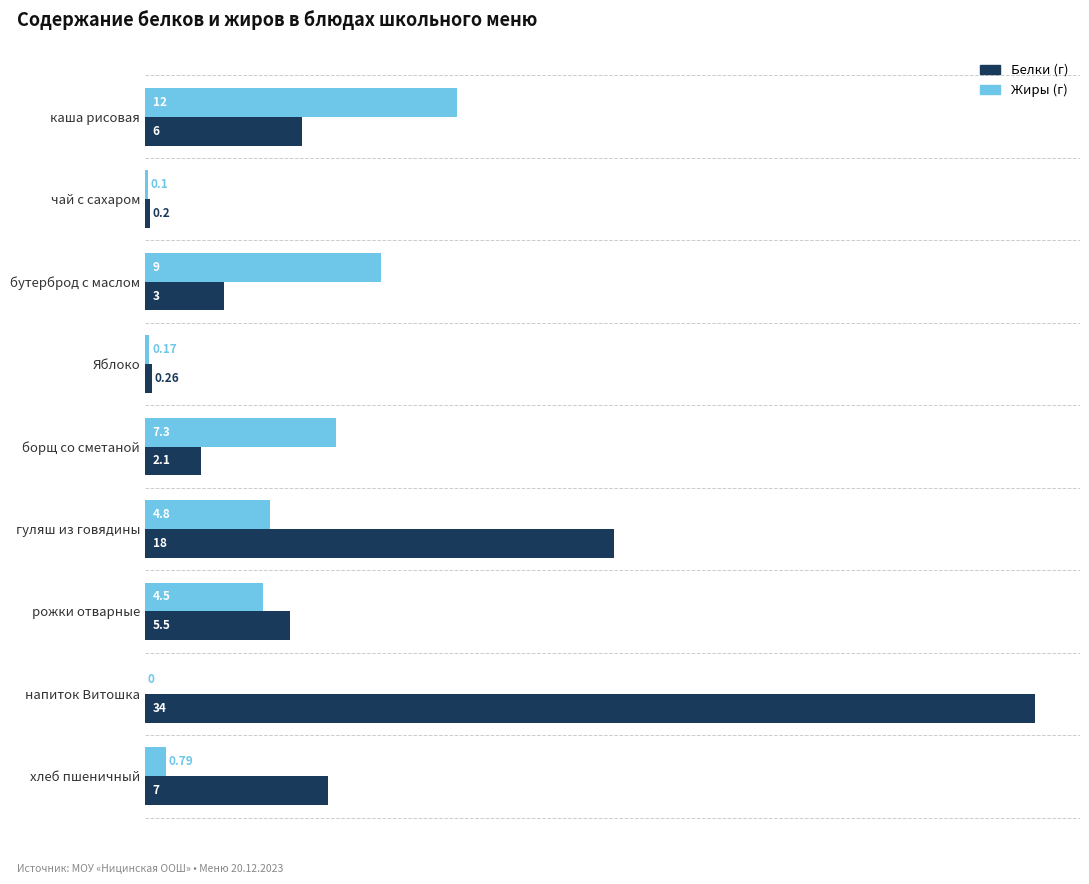

How many categories are shown in the chart?

9